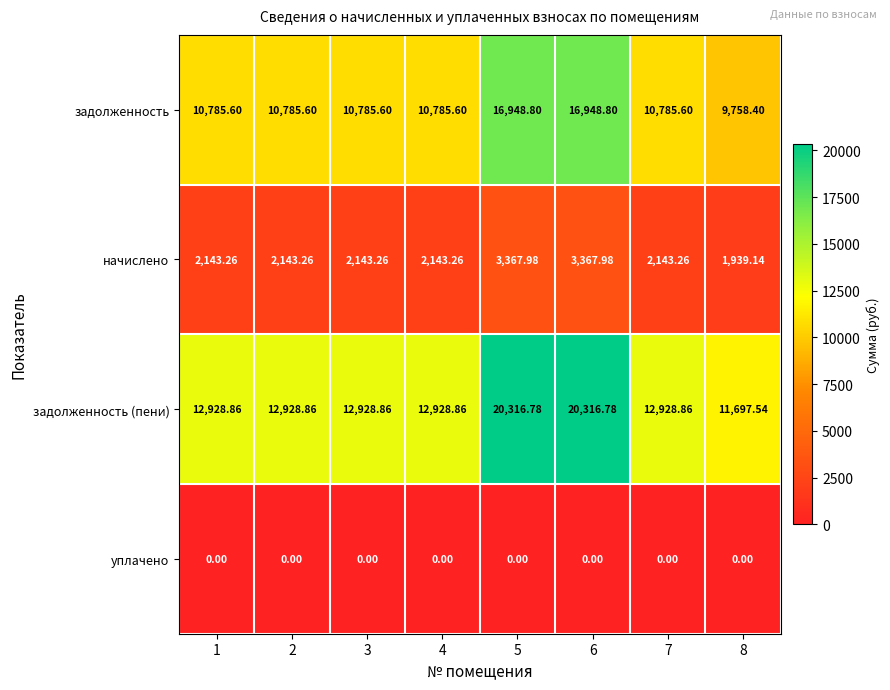

Rank the series by their average value, from highest to lowest.

задолженность (пени), задолженность, начислено, уплачено